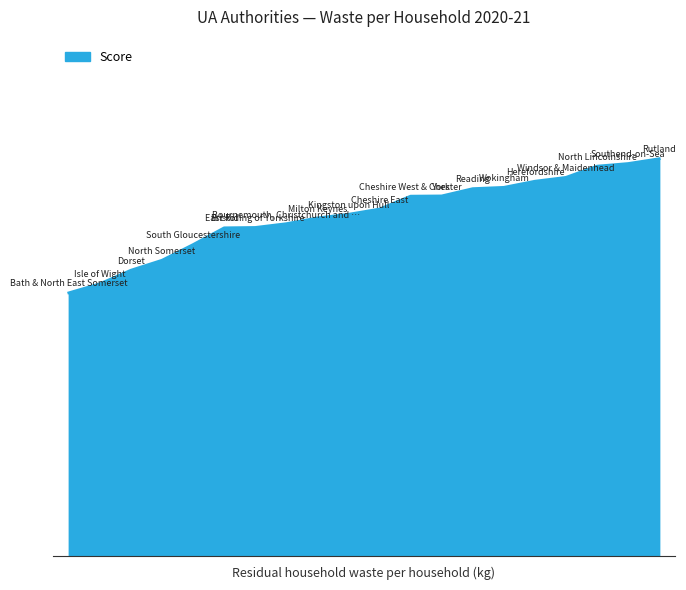

What is the label of the 18th point from the right?

Dorset